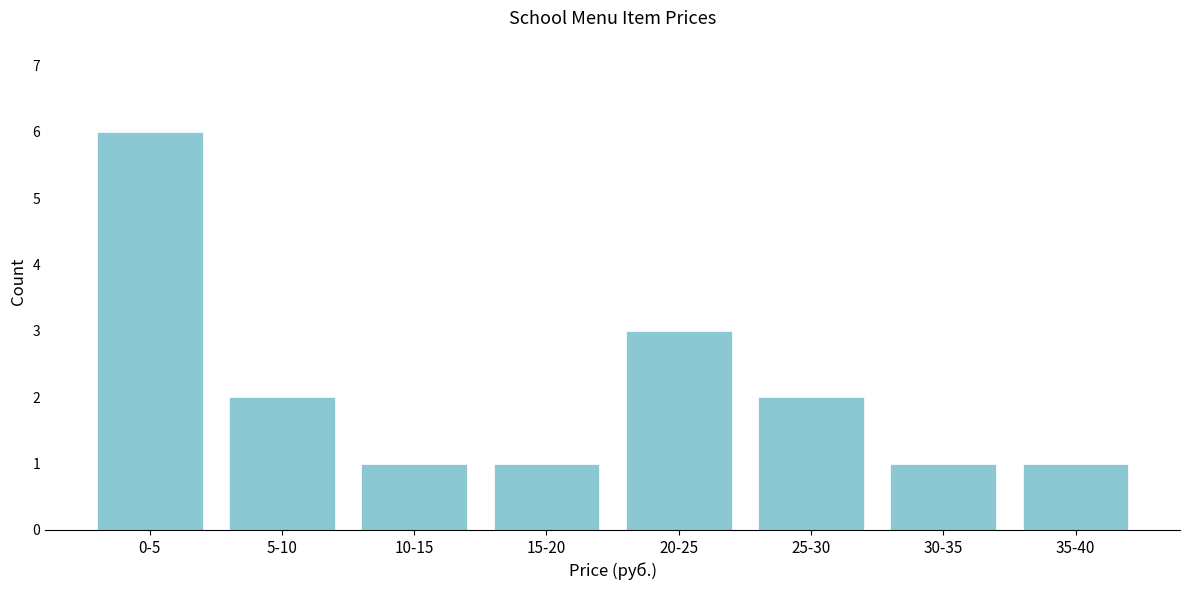

Reading left to right, transcribe all the data shown in this chart.

6	2	1	1	3	2	1	1